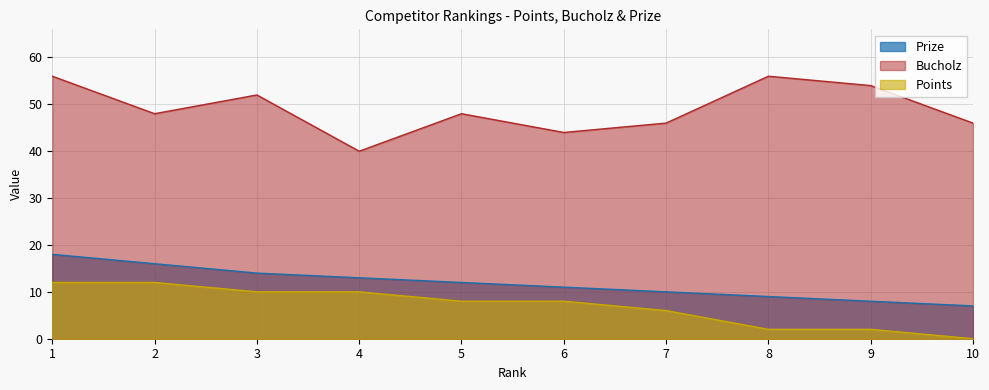

Where is the first local minimum for Bucholz?

2